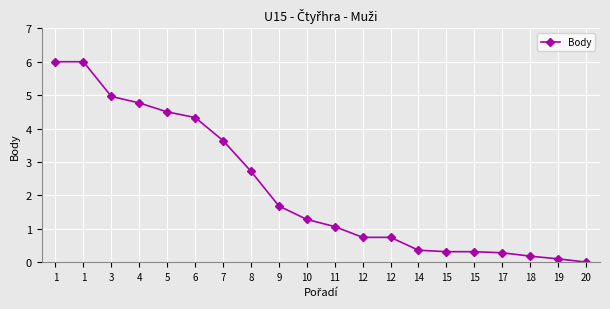

List the labels in order of value, smallest first.

20, 19, 18, 17, 15, 15, 14, 12, 12, 11, 10, 9, 8, 7, 6, 5, 4, 3, 1, 1